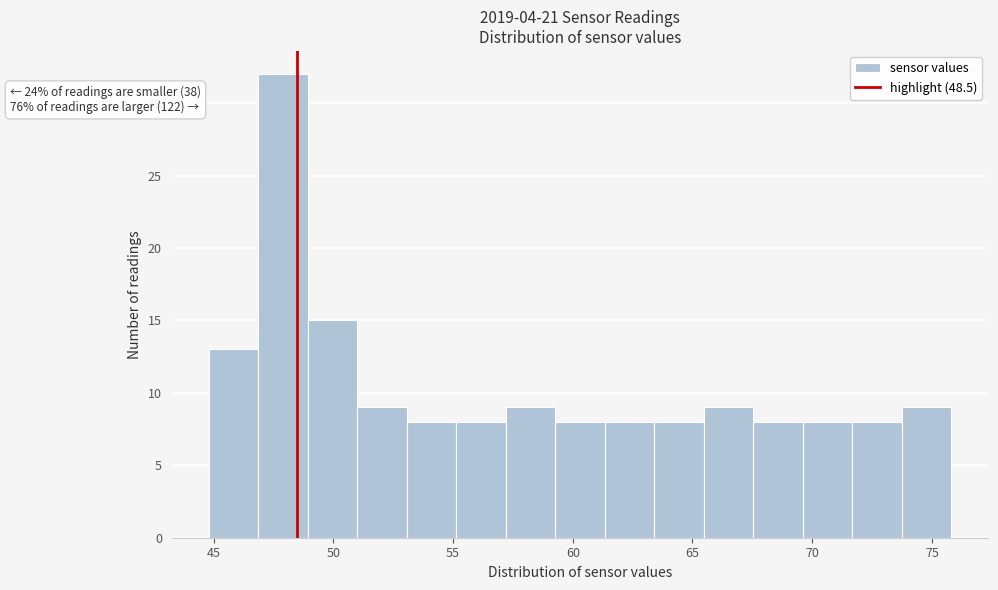

Which range on the x-axis has the tallest bar?

47.0 to 49.0